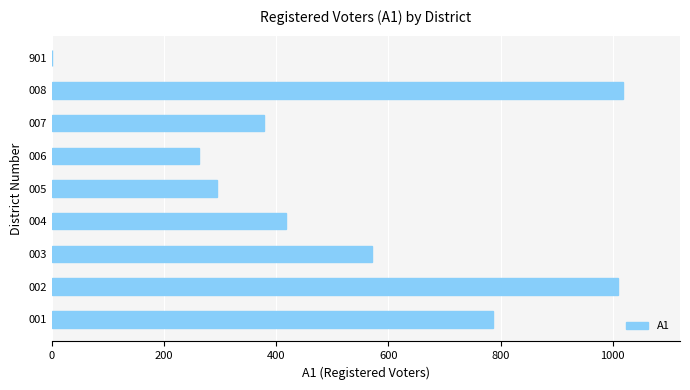

What is the maximum value shown in the chart?

1018